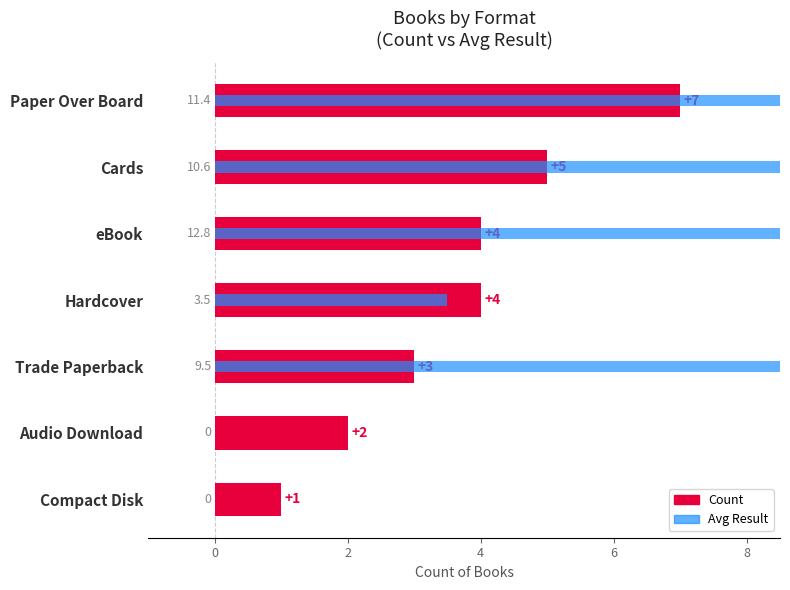

How many series are shown in this chart?

2